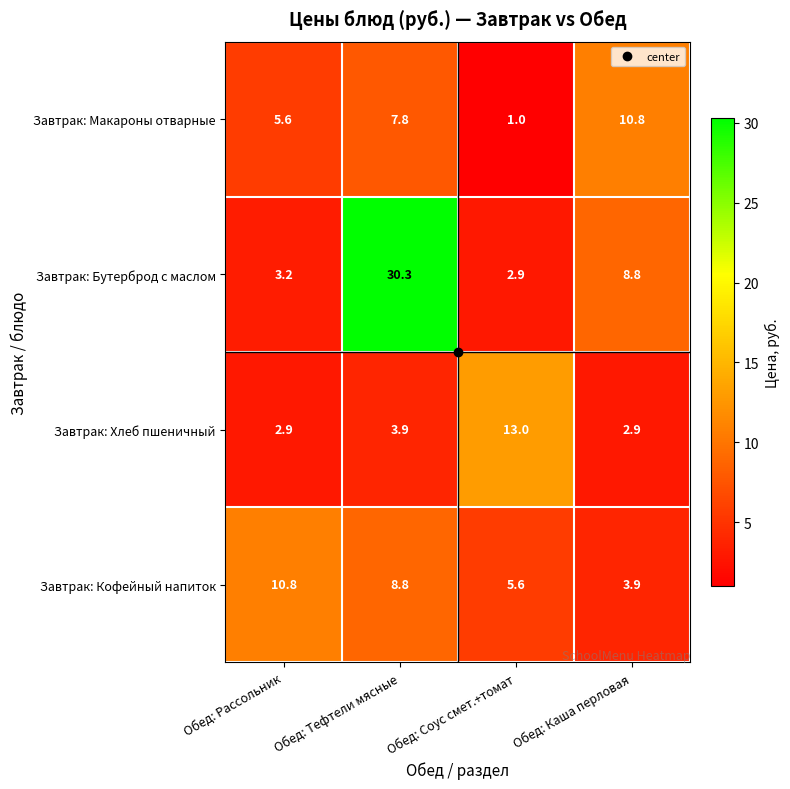

What is the sum of the Завтрак: Макароны отварные values at Обед: Соус смет.+томат and Обед: Рассольник?

6.6